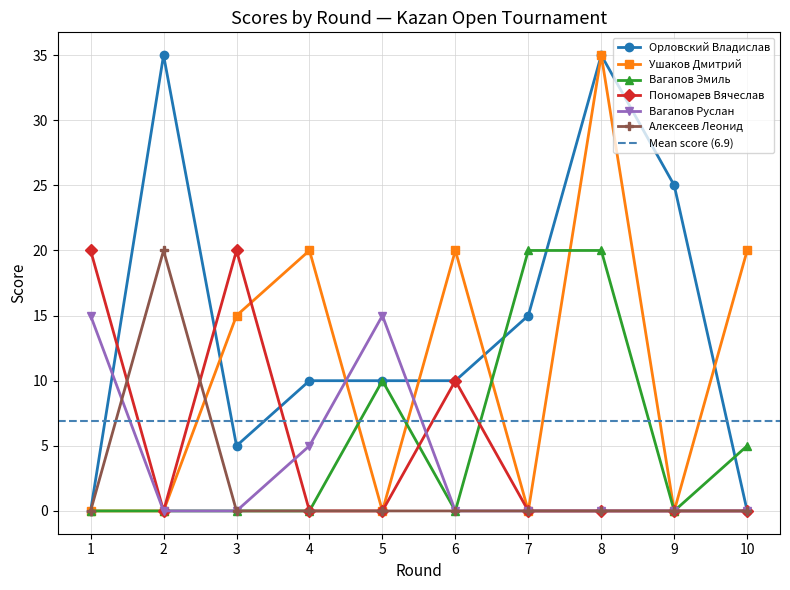

Does the chart display data point markers on the line(s)?

Yes